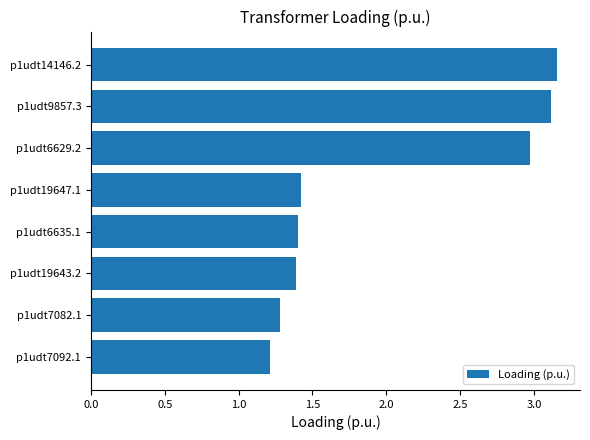

What is the sum of all values?

16.0